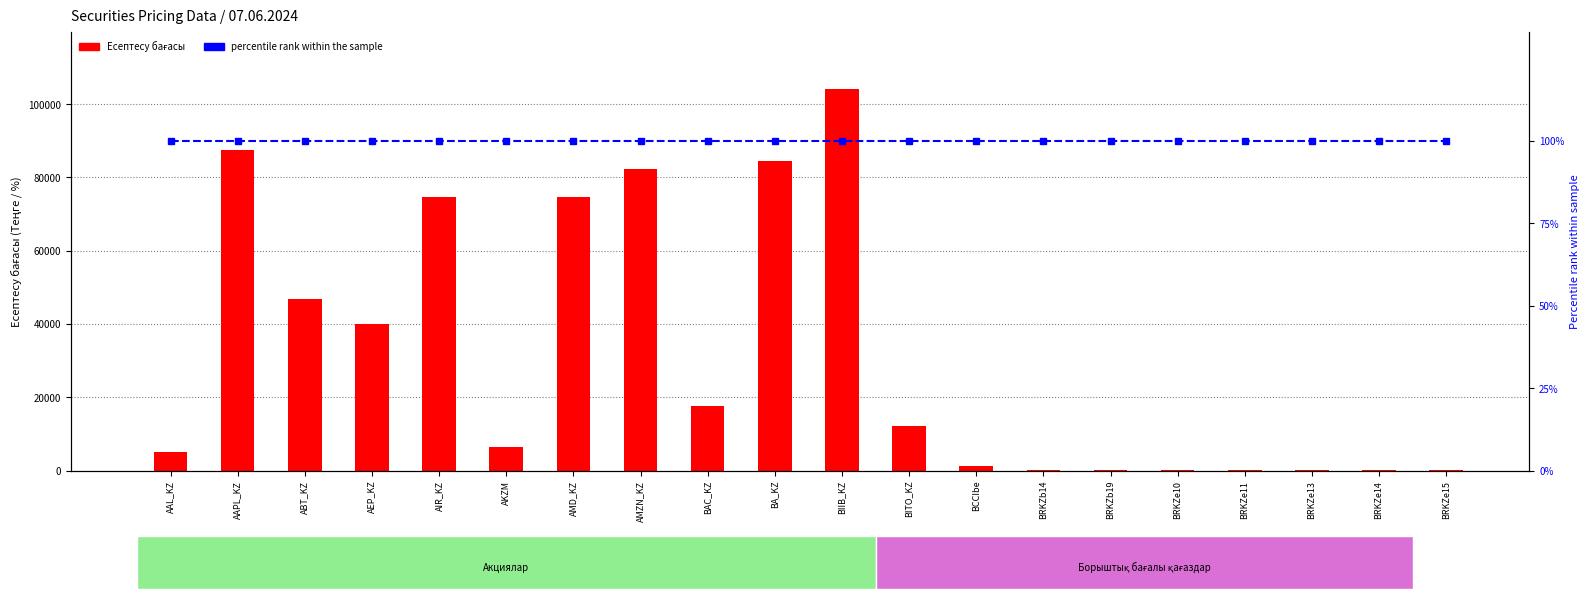

At which category is the sum across all series the highest?

BIIB_KZ